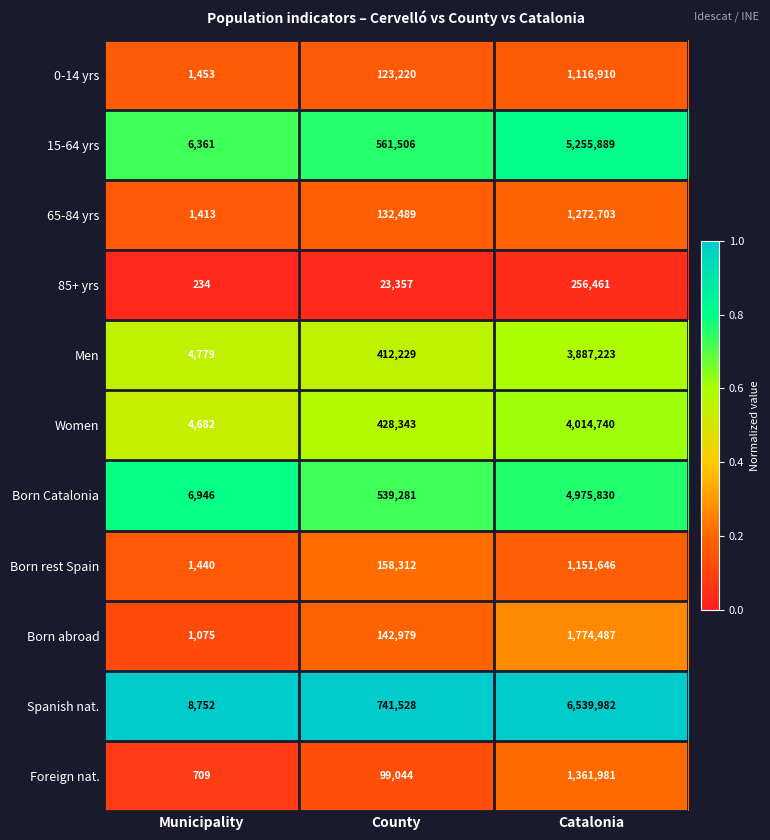

Which series has the largest total across all categories?

Spanish nat.